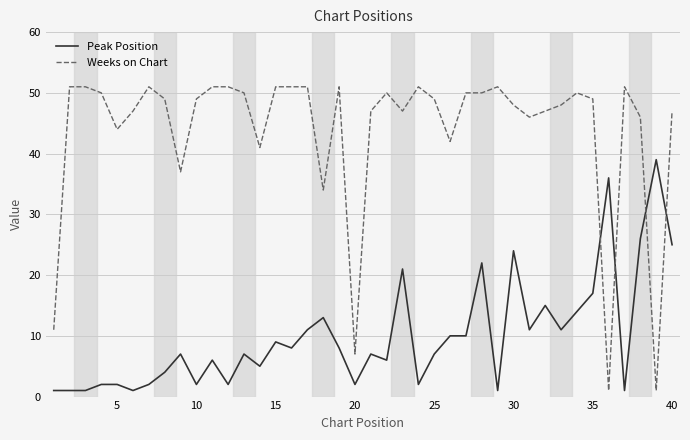

What is the minimum value shown in the chart?

1